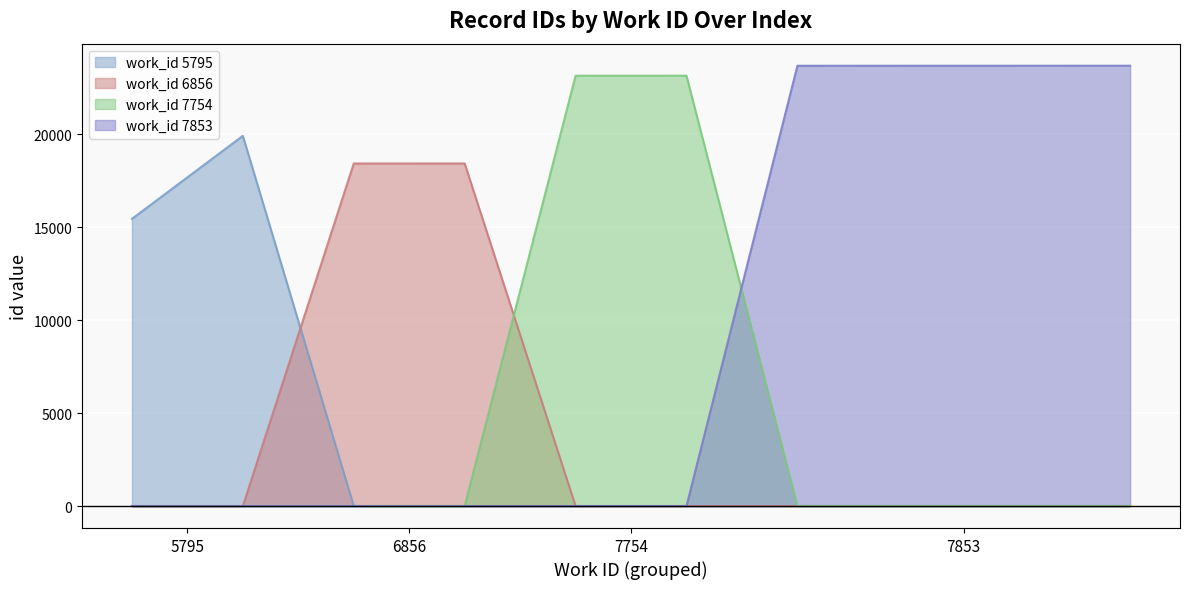

Which series has the widest spread of values?

work_id 7853